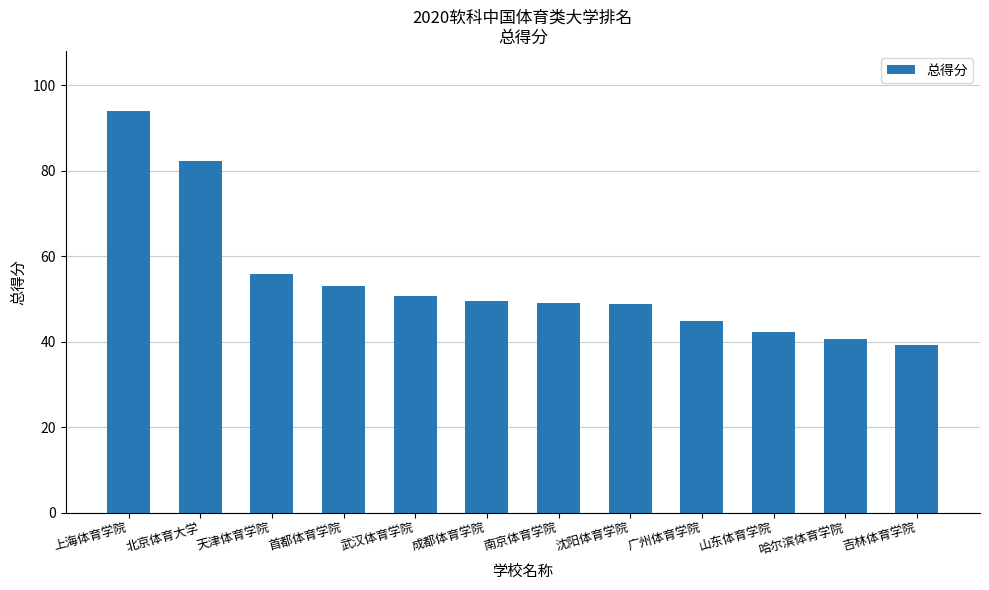

True or false: the data shows 50.7 at 武汉体育学院.

True